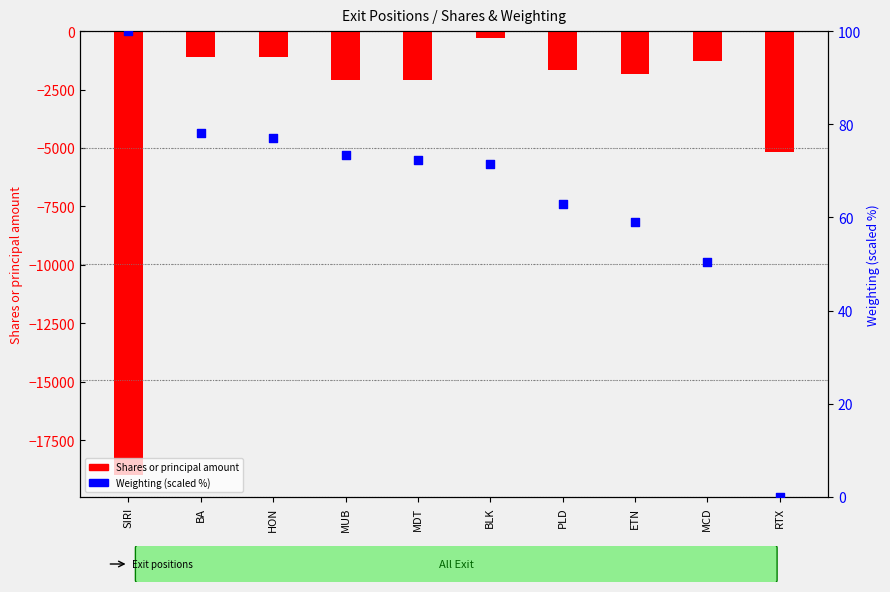

Which series has the widest spread of Y values?

Shares or principal amount